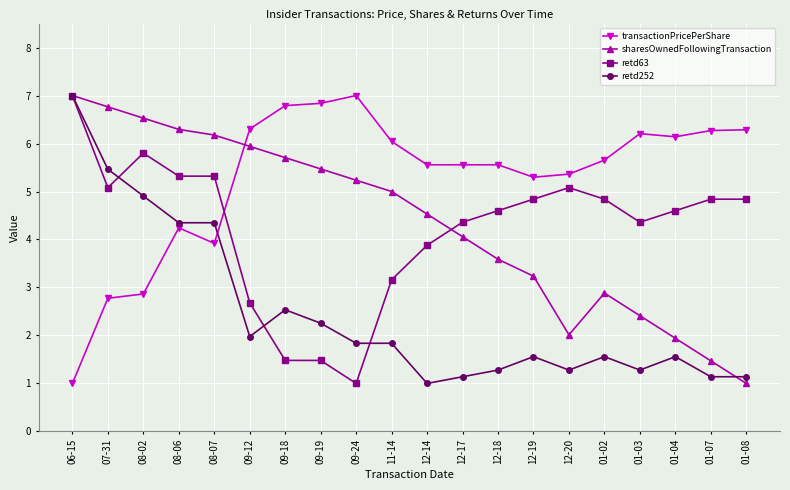

At which category does sharesOwnedFollowingTransaction reach its first local valley?

12-20